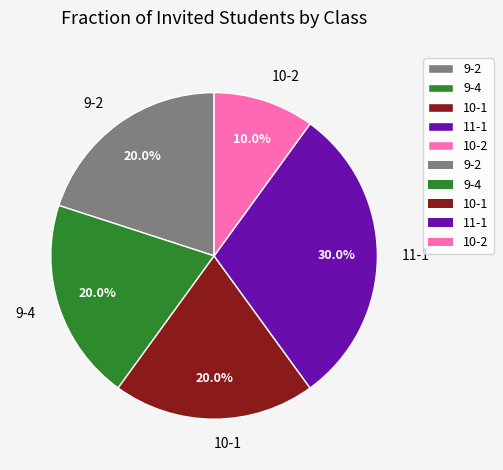

What is the total percentage of 10-1 and 9-2?

40.0%